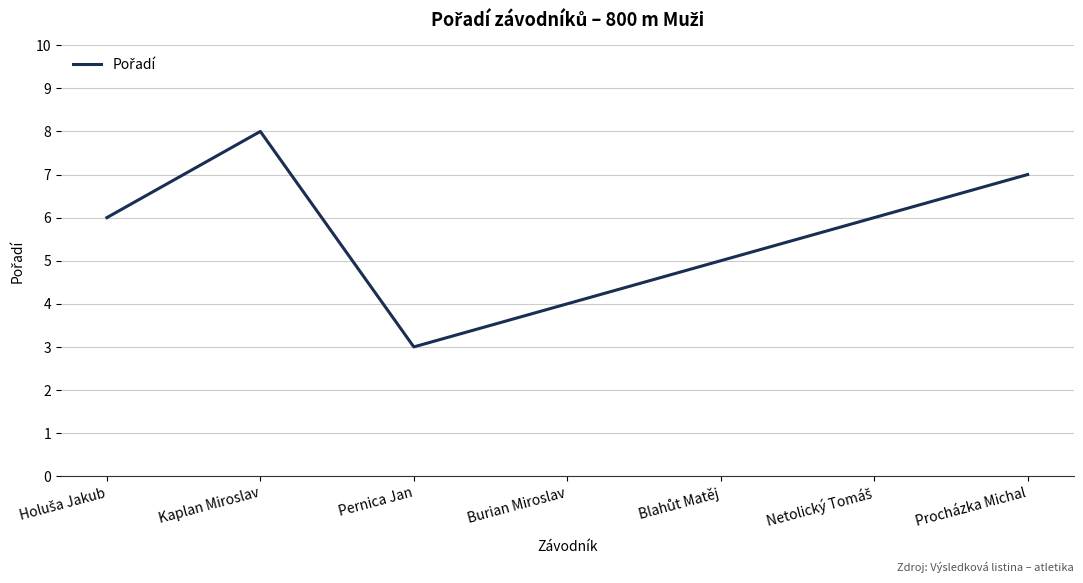

At which category does the data reach its first local peak?

Kaplan Miroslav